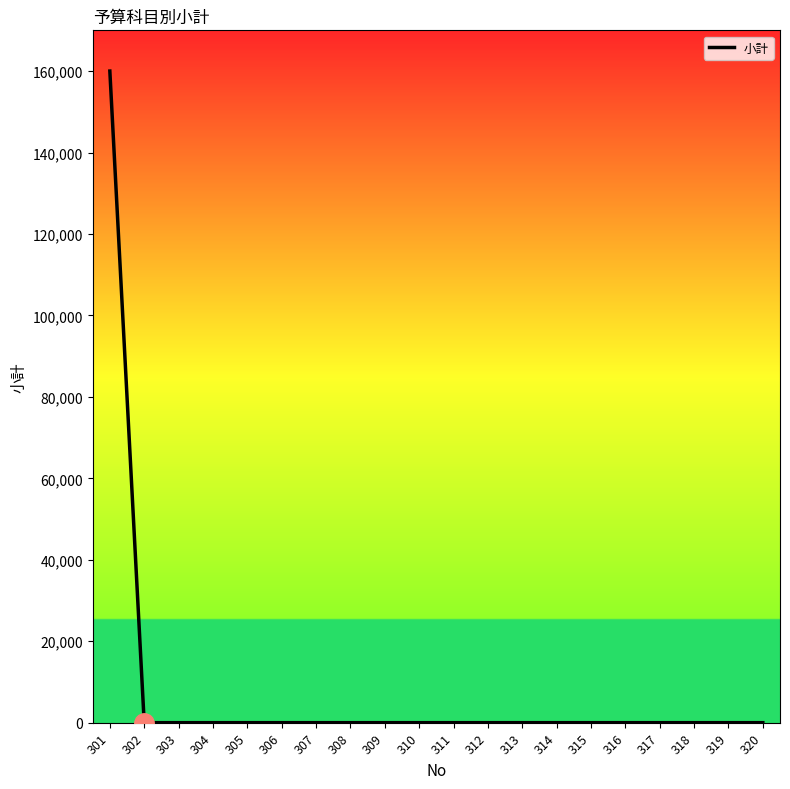

Is it true that the value at 302 is -72398?

False